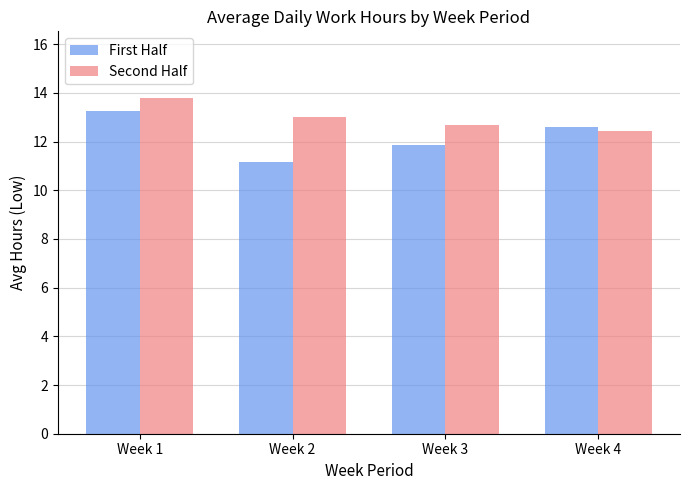

What is the value of the Second Half bar at the 1st from the left?

13.8